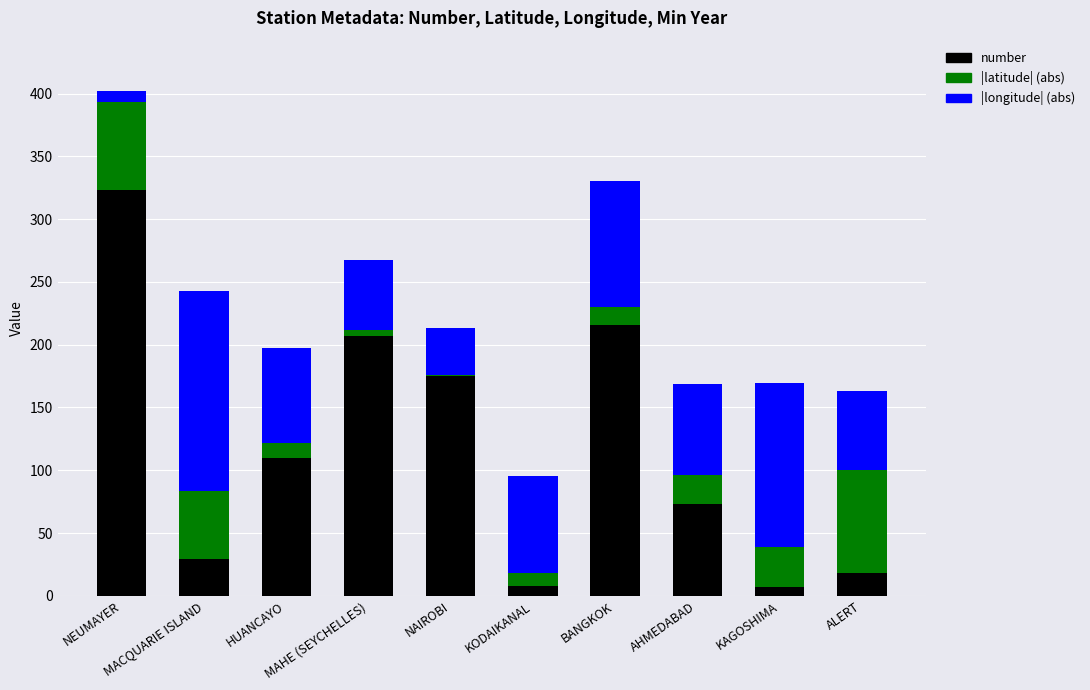

The value of number at MAHE (SEYCHELLES) is 207.0. True or false?

True